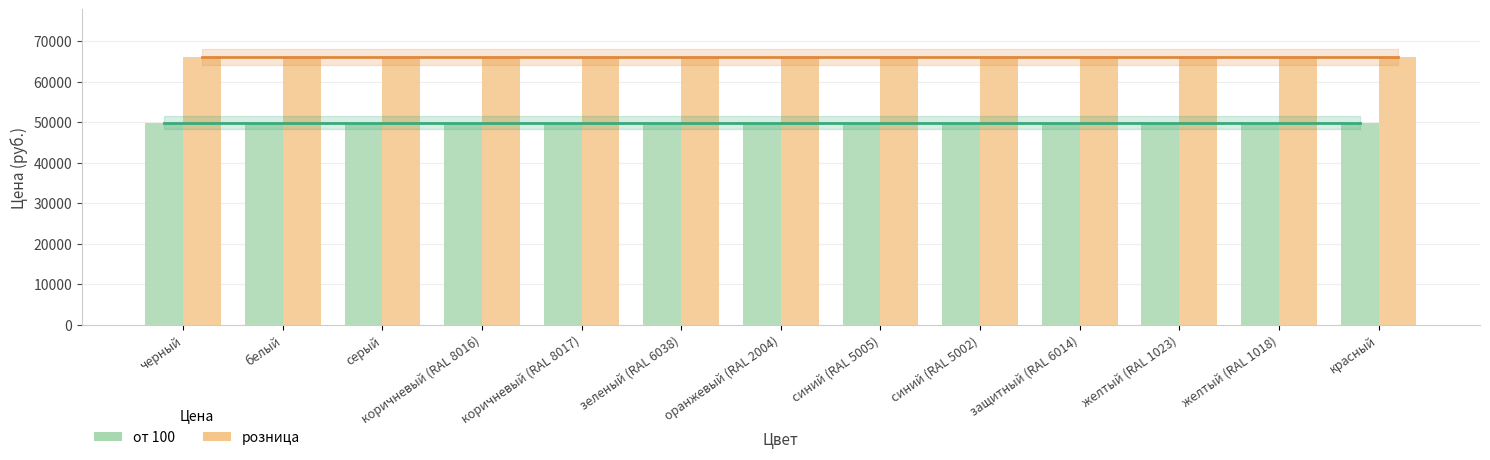

What is the highest value of the от 100 series?

49900